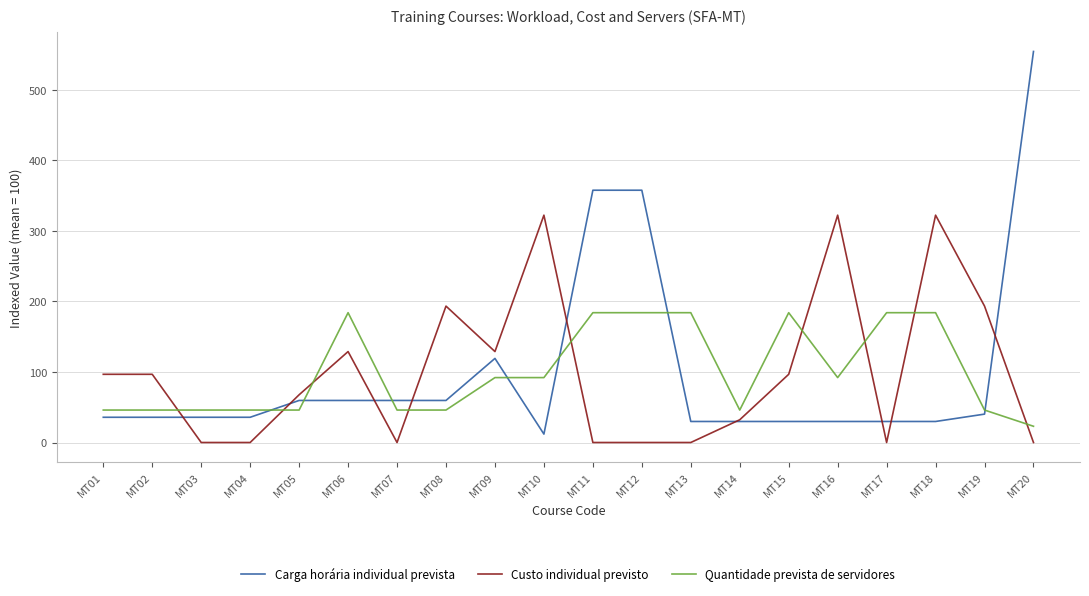

Reading left to right, extract all data points from this chart.

Carga horária individual prevista: 35.7	35.7	35.7	35.7	59.6	59.6	59.6	59.6	119.1	11.9	357.4	357.4	29.8	29.8	29.8	29.8	29.8	29.8	40.2	554.0
Custo individual previsto: 96.6	96.6	0.0	0.0	67.6	128.8	0.0	193.2	128.8	322.1	0.0	0.0	0.0	32.2	96.6	322.1	0.0	322.1	193.2	0.0
Quantidade prevista de servidores: 46.0	46.0	46.0	46.0	46.0	183.9	46.0	46.0	92.0	92.0	183.9	183.9	183.9	46.0	183.9	92.0	183.9	183.9	46.0	23.0